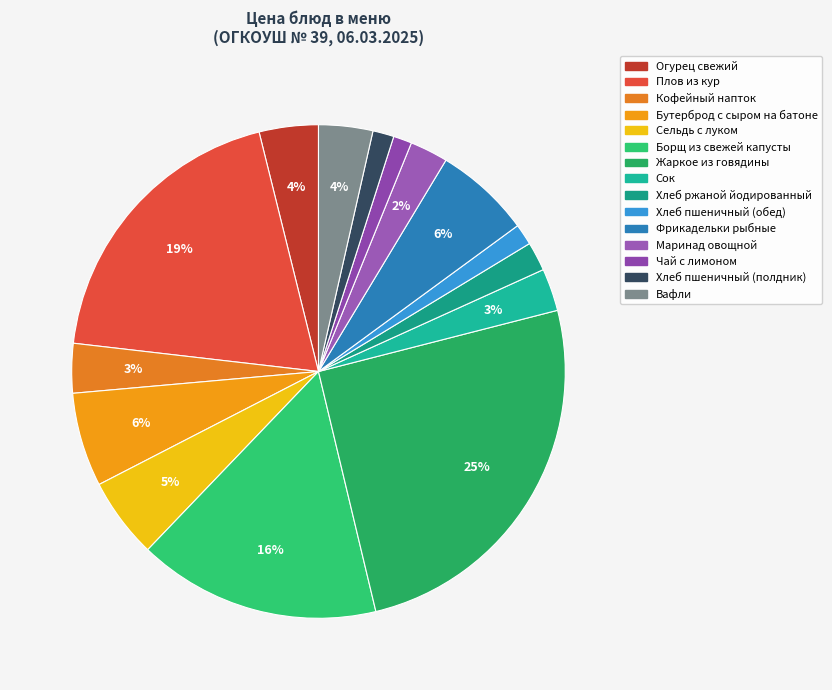

Does Вафли represent more than half of the total?

No